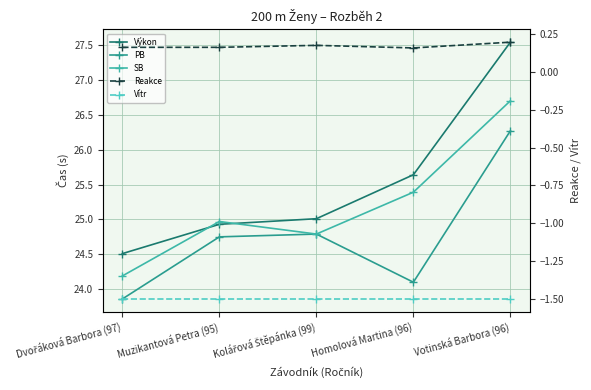

Is this an area chart (filled region under the line)?

No